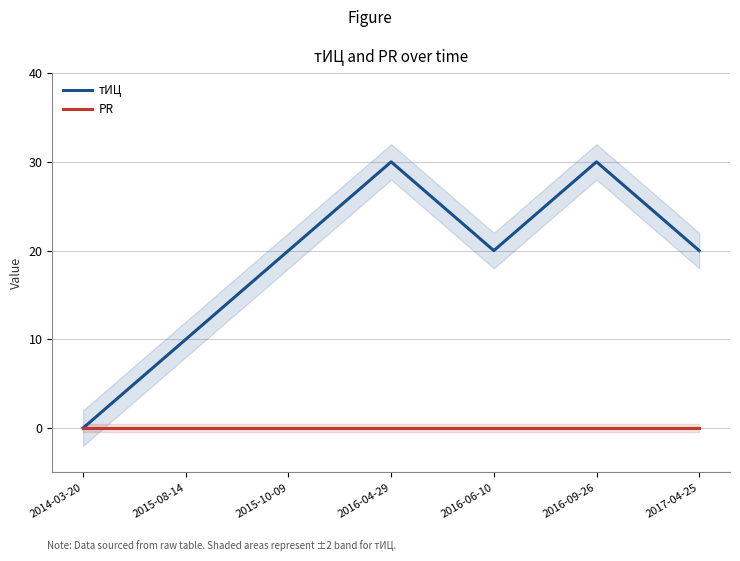

True or false: тИЦ and PR cross at least once.

False